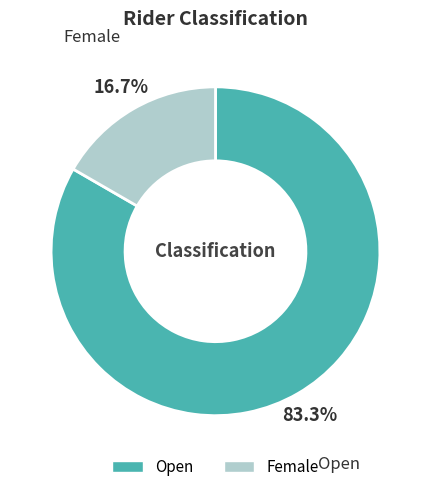

To the nearest percent, what is the combined percentage of Open and Female?

100%